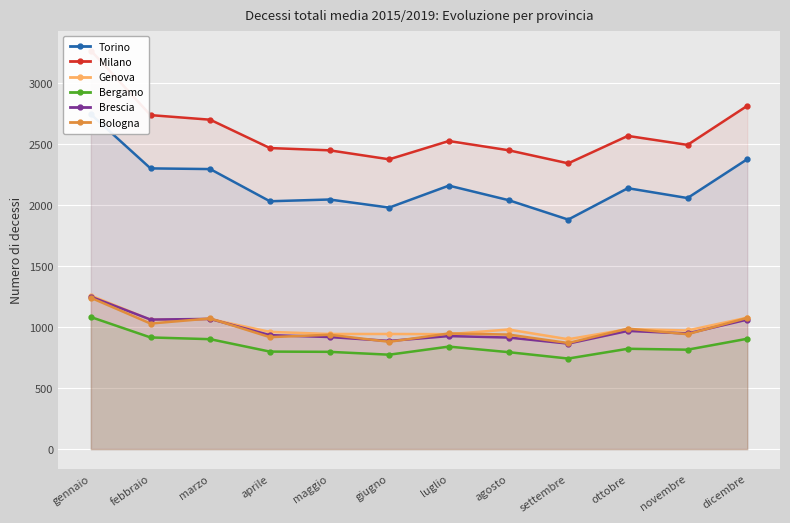

What is the average value of the Bergamo series?

849.6